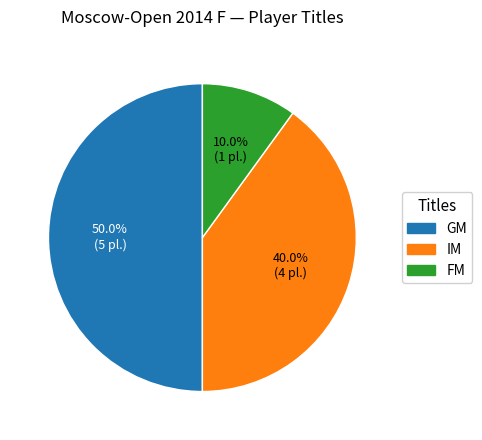

Is the sum of IM and GM greater than half?

Yes